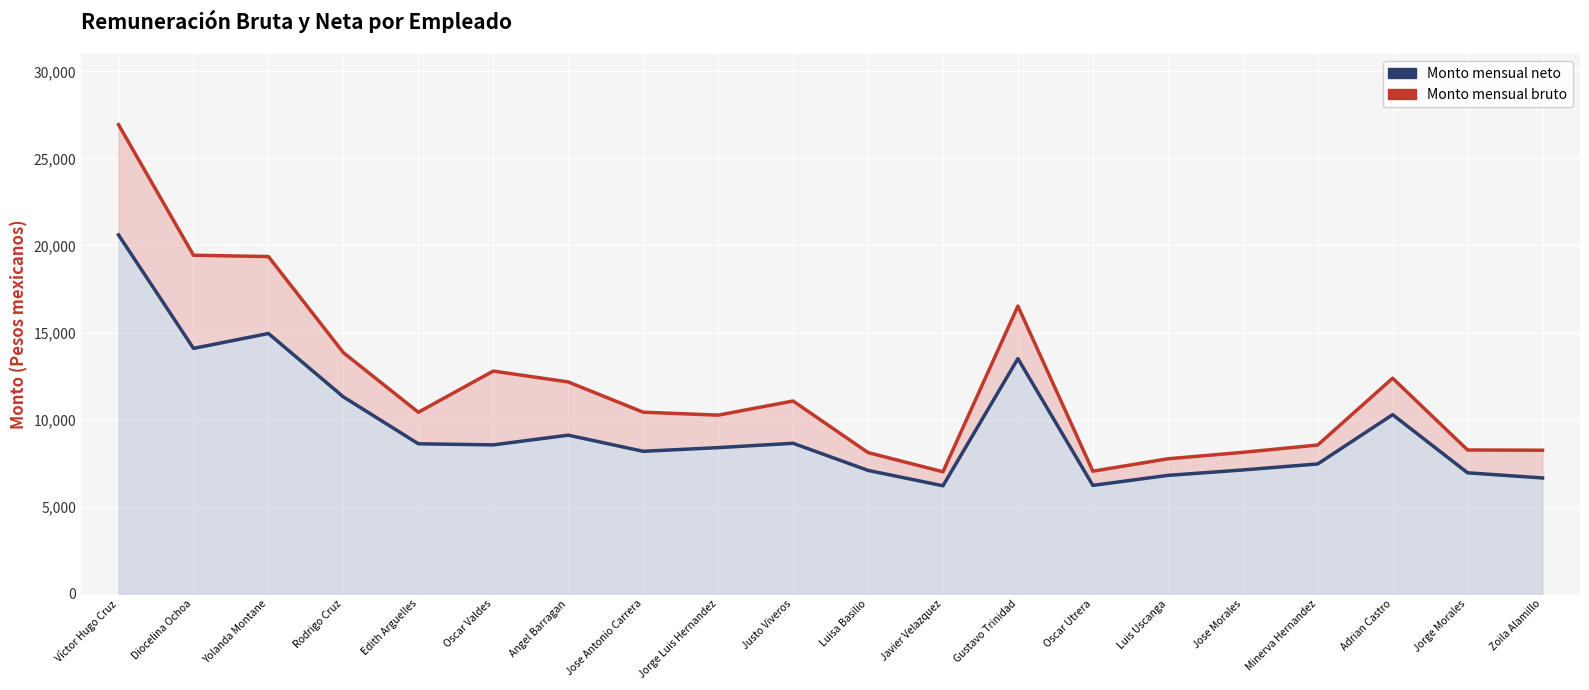

What is the value of the Monto mensual bruto point at the 7th from the left?

12162.1